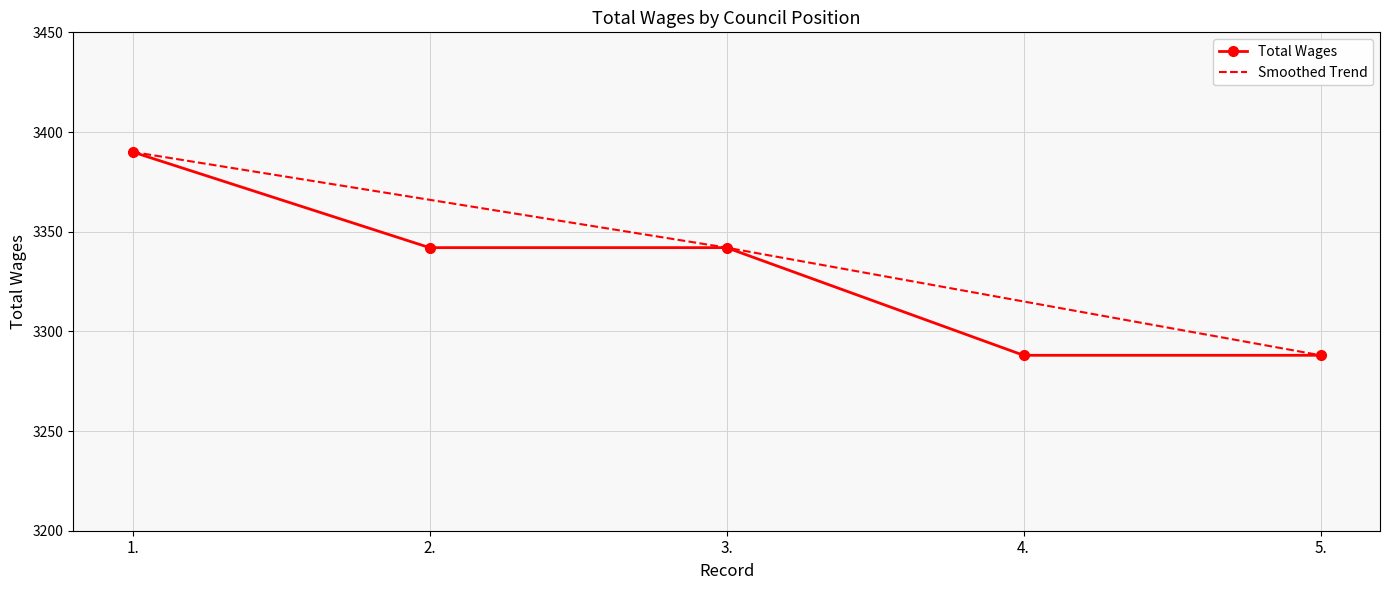

Rank the series by their average value, from lowest to highest.

Total Wages, Smoothed Trend